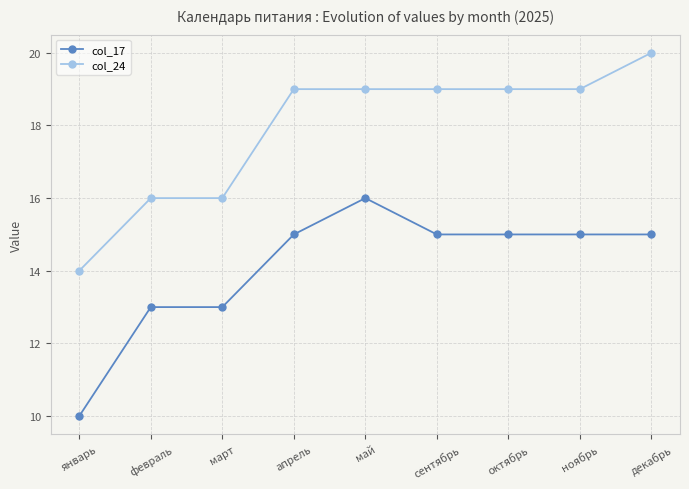

True or false: col_17 and col_24 cross at least once.

False